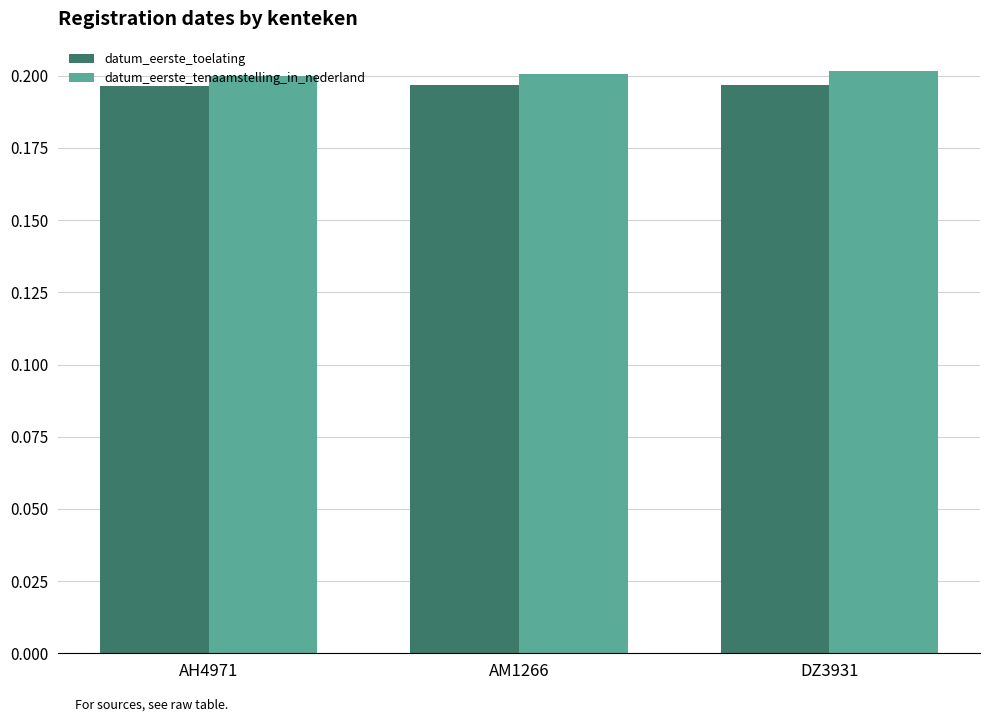

True or false: datum_eerste_tenaamstelling_in_nederland has a value of 0.3 at AH4971.

False